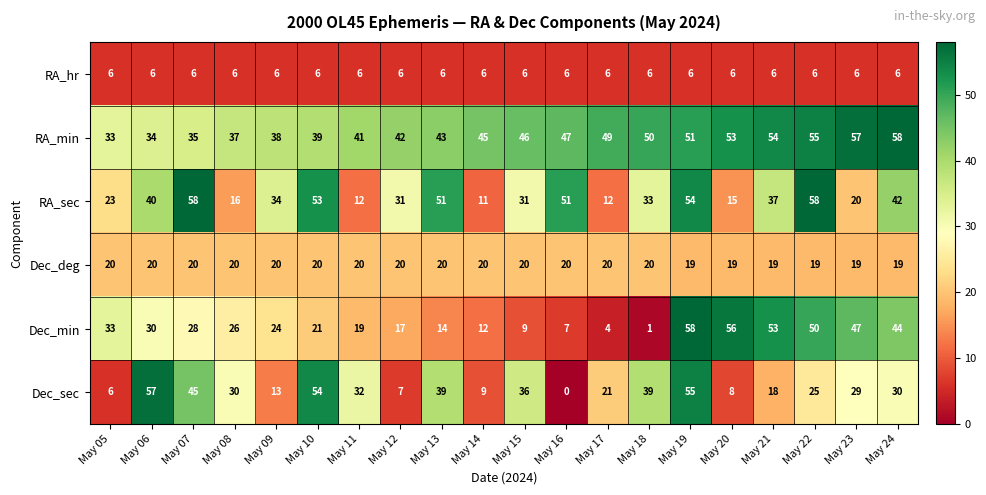

What is the difference between the highest and lowest values at May 22?

52